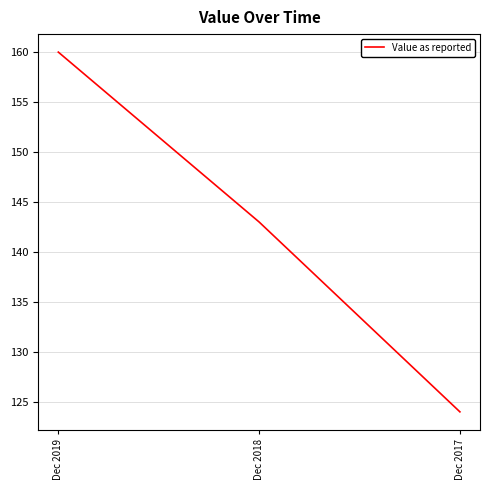

What is the difference between the values at Dec 2017 and Dec 2018?

19